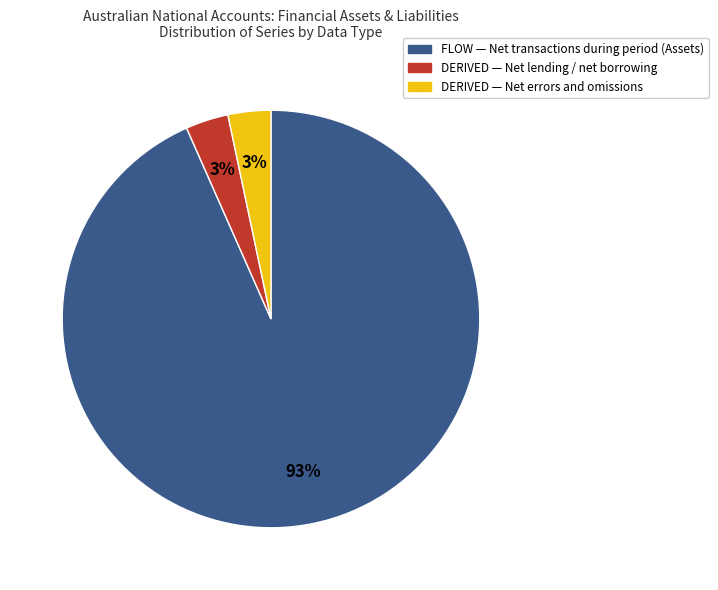

Is there any slice that represents more than half of the pie?

Yes